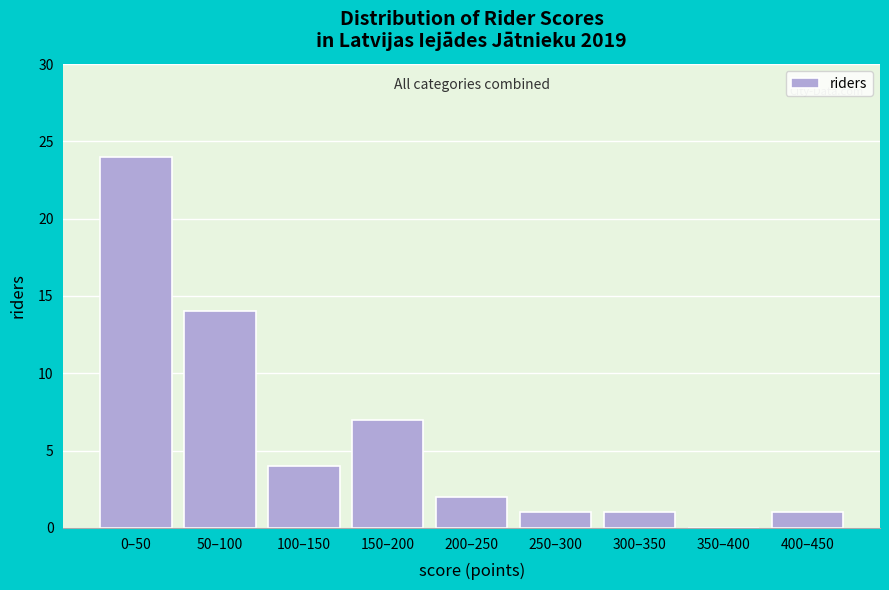

Reading left to right, transcribe all the data shown in this chart.

0–50=24	50–100=14	100–150=4	150–200=7	200–250=2	250–300=1	300–350=1	350–400=0	400–450=1